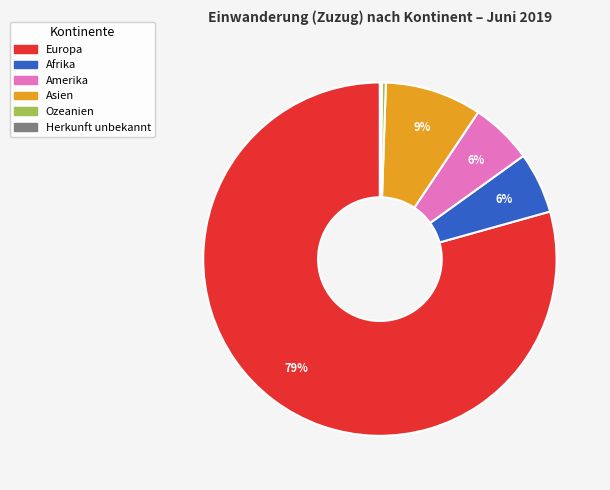

Is it true that Ozeanien is 8% of the pie?

False